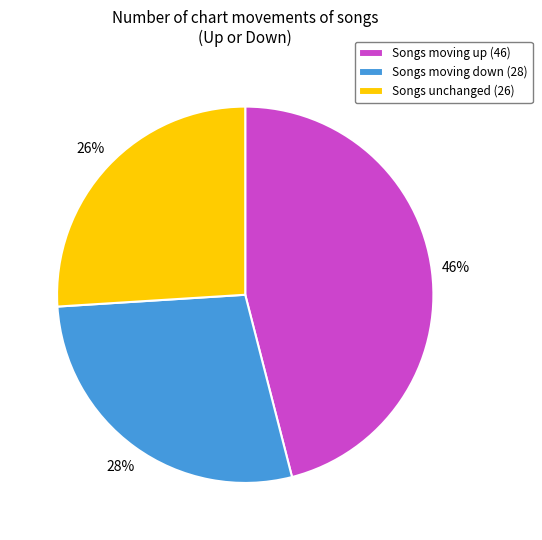

To the nearest percent, what percentage of the pie is Songs moving up (46)?

46%